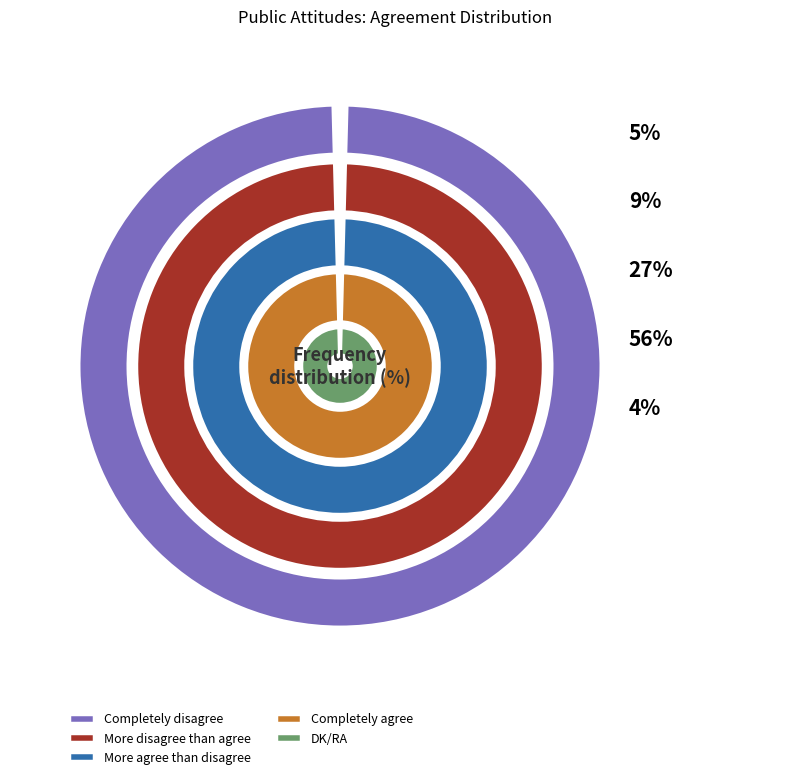

What is the smallest slice in the pie chart?

DK/RA